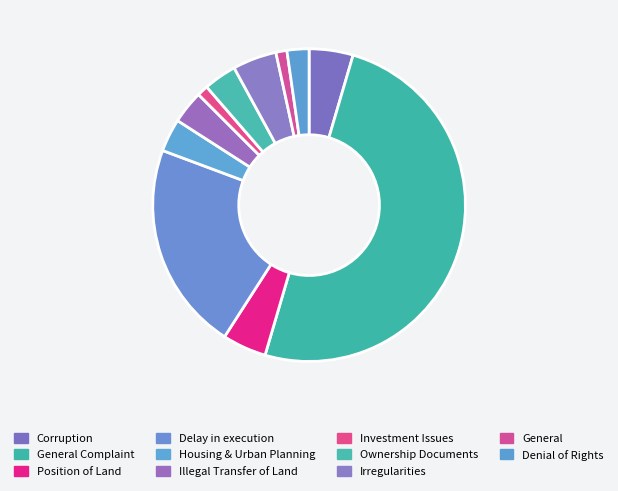

To the nearest percent, what is the combined percentage of Investment Issues and General Complaint?

51%